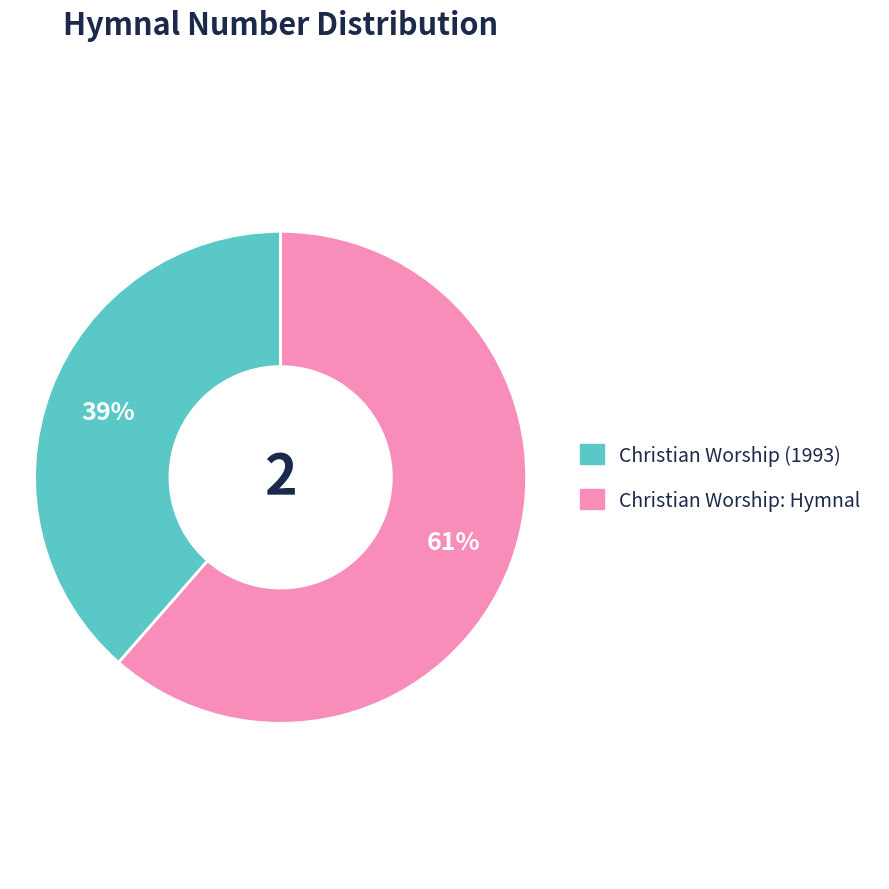

True or false: Christian Worship (1993) accounts for 39% of the total.

True